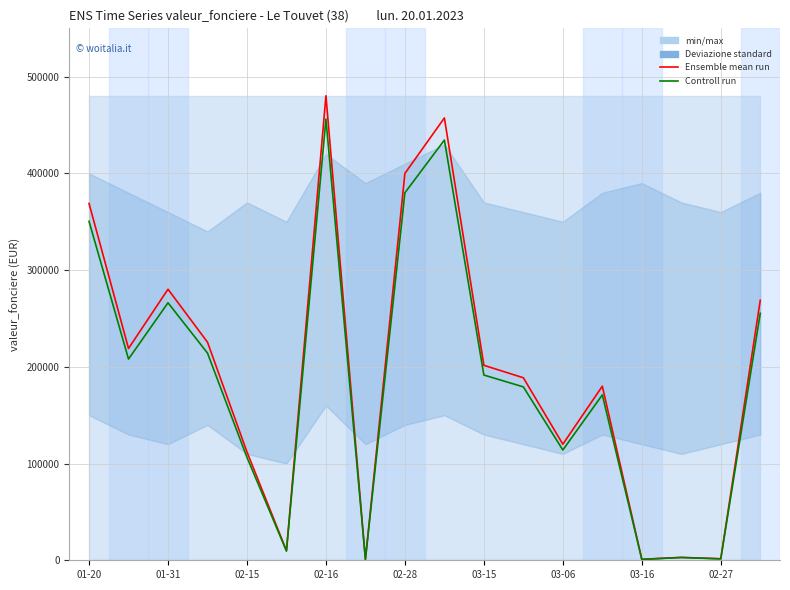

Which series changed the most between 03-15 and 16?

Ensemble mean run